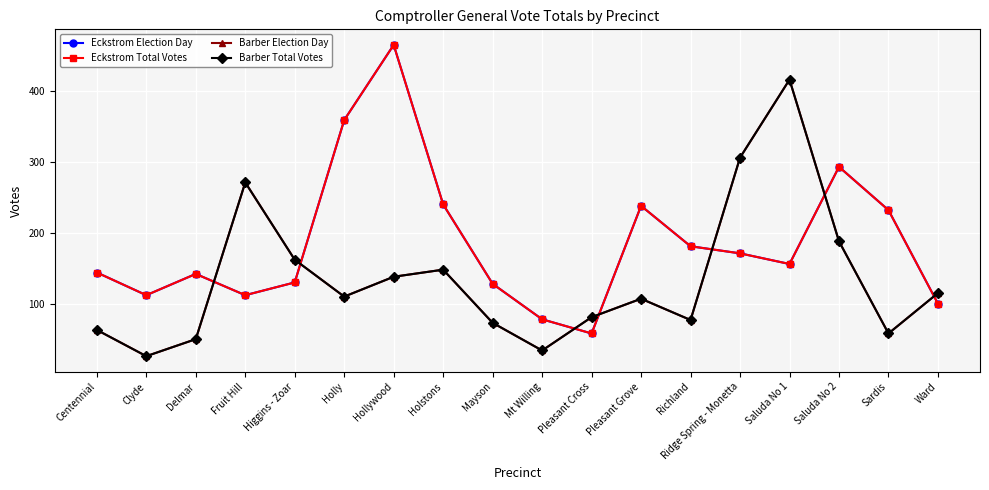

List the labels in order of Barber Election Day value, largest first.

Saluda No 1, Ridge Spring - Monetta, Fruit Hill, Saluda No 2, Higgins - Zoar, Holstons, Hollywood, Ward, Holly, Pleasant Grove, Pleasant Cross, Richland, Mayson, Centennial, Sardis, Delmar, Mt Willing, Clyde